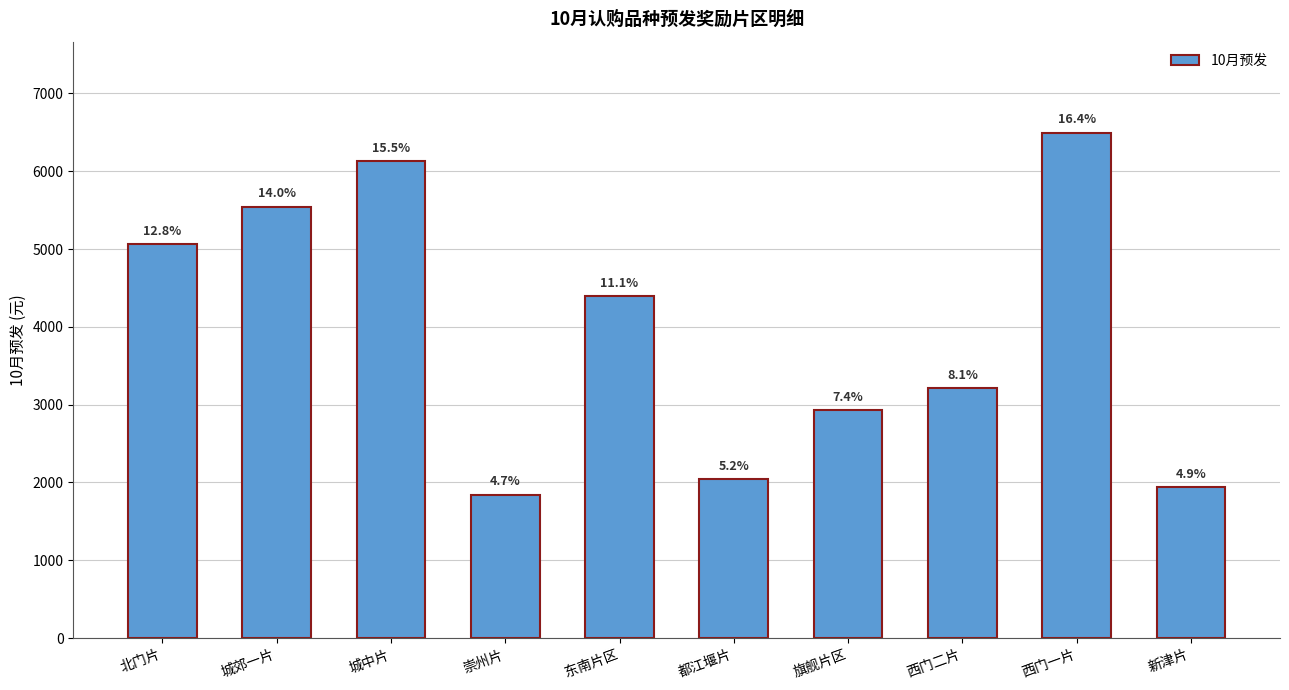

What is the value of the 3rd bar from the left?

6130